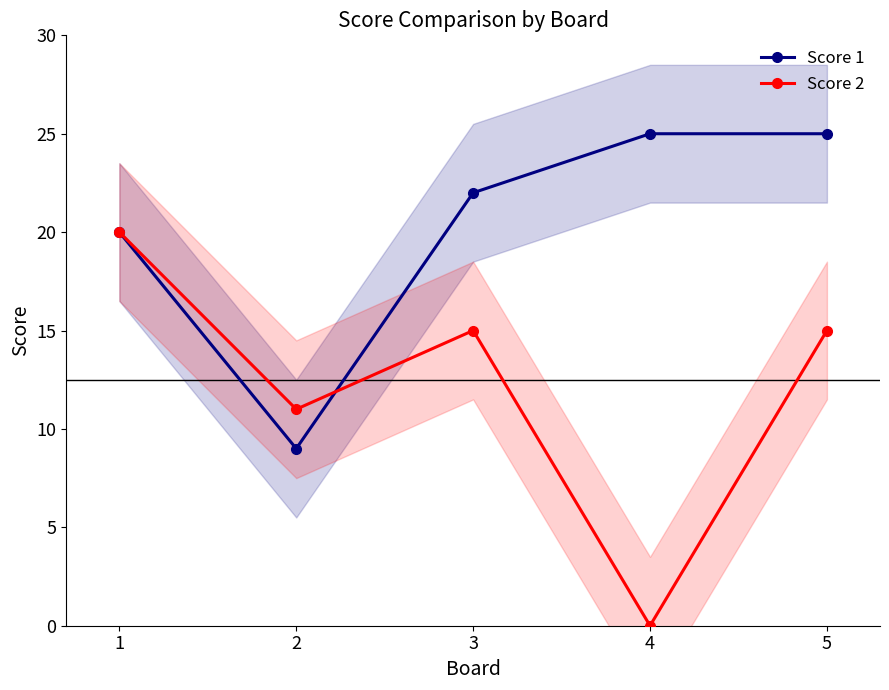

True or false: Score 1 has a value of 25 at 5.

True